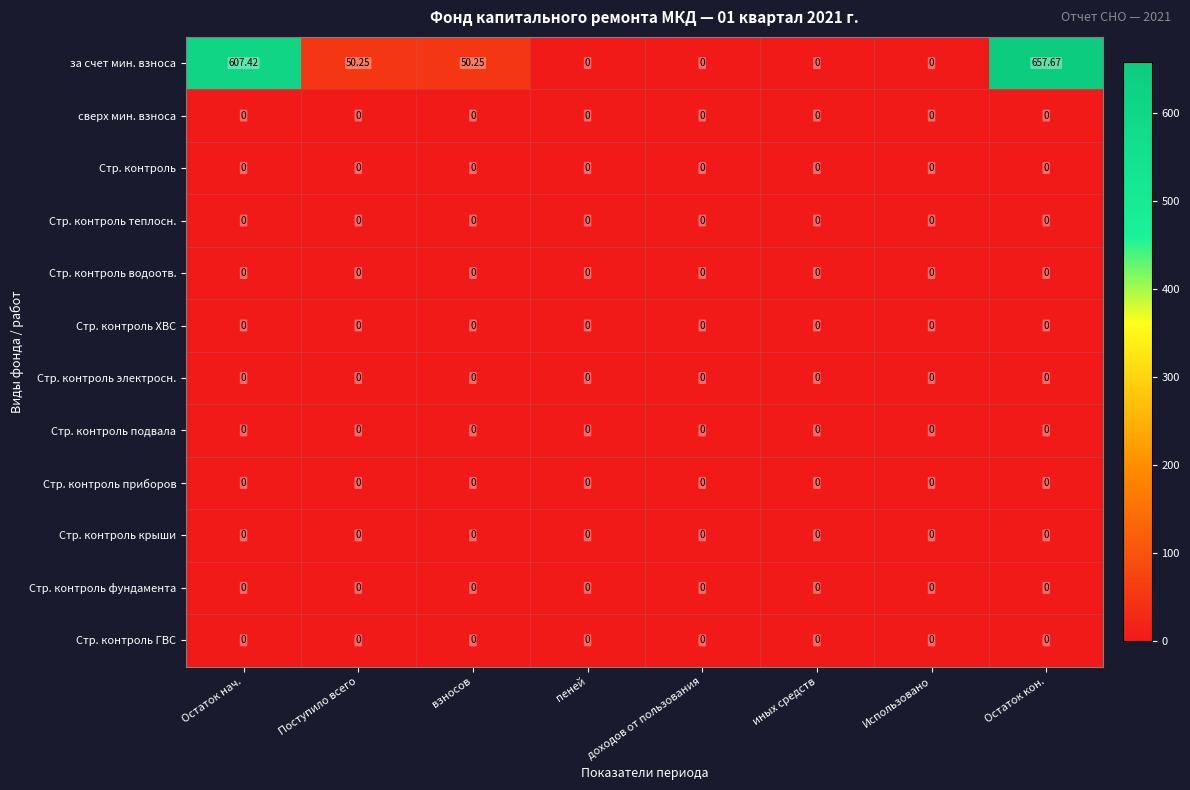

Which series has the largest range (max minus min)?

за счет мин. взноса